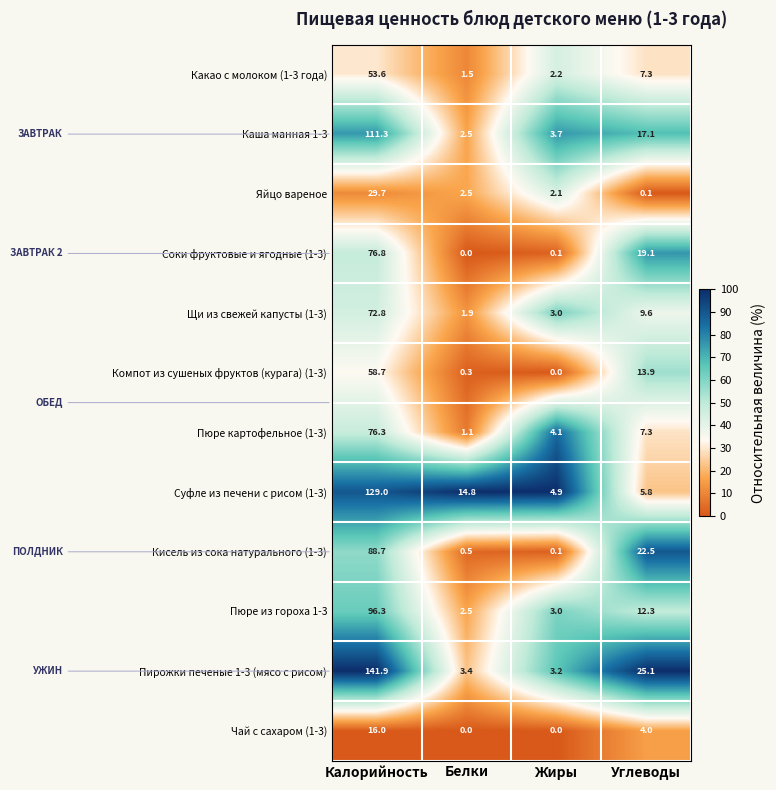

The Чай с сахаром (1-3) series shows 5.6 at Углеводы. True or false?

False